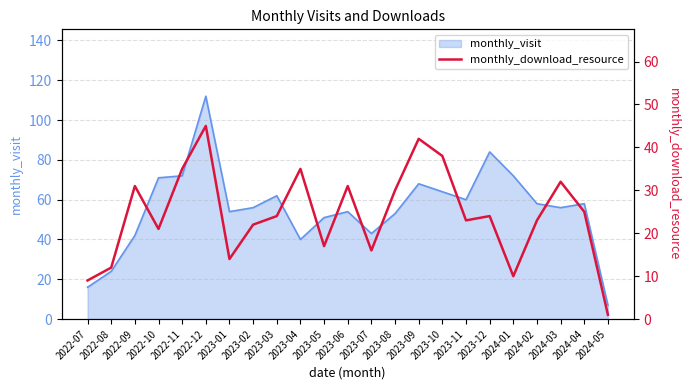

The monthly_visit series shows 42 at 2022-09. True or false?

True